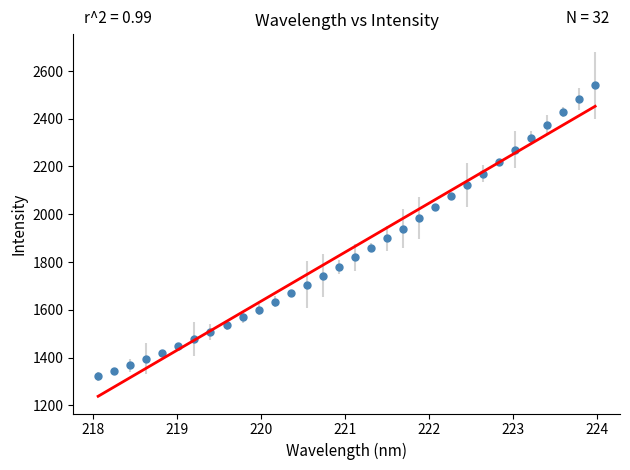

What is the range of Y values (max minus min)?

1218.5